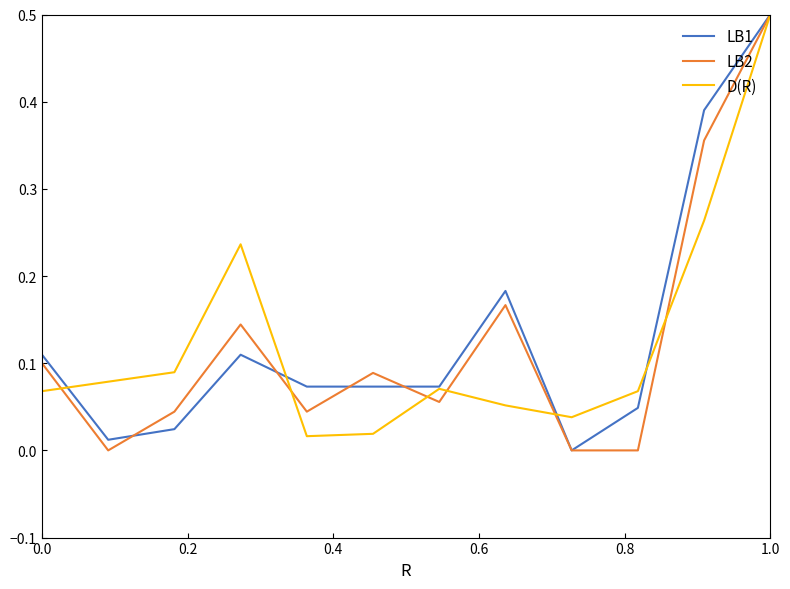

What is the greatest value displayed?

0.5